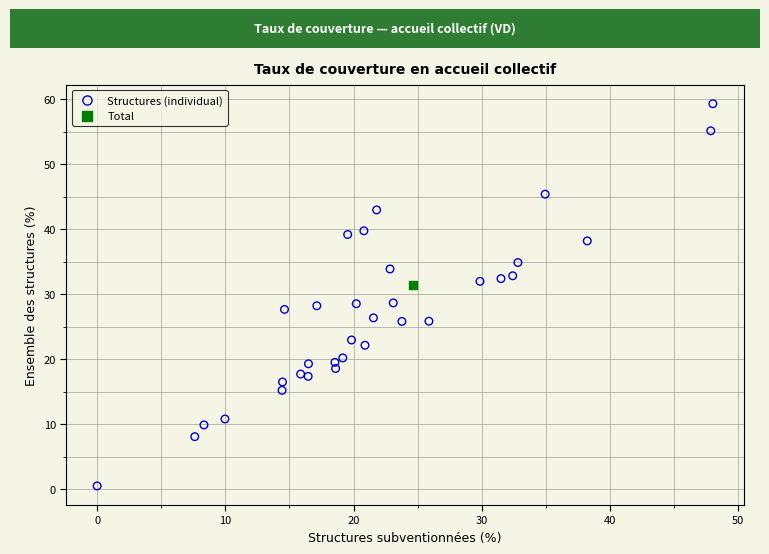

What are all the series names shown in the legend?

Structures (individual), Total